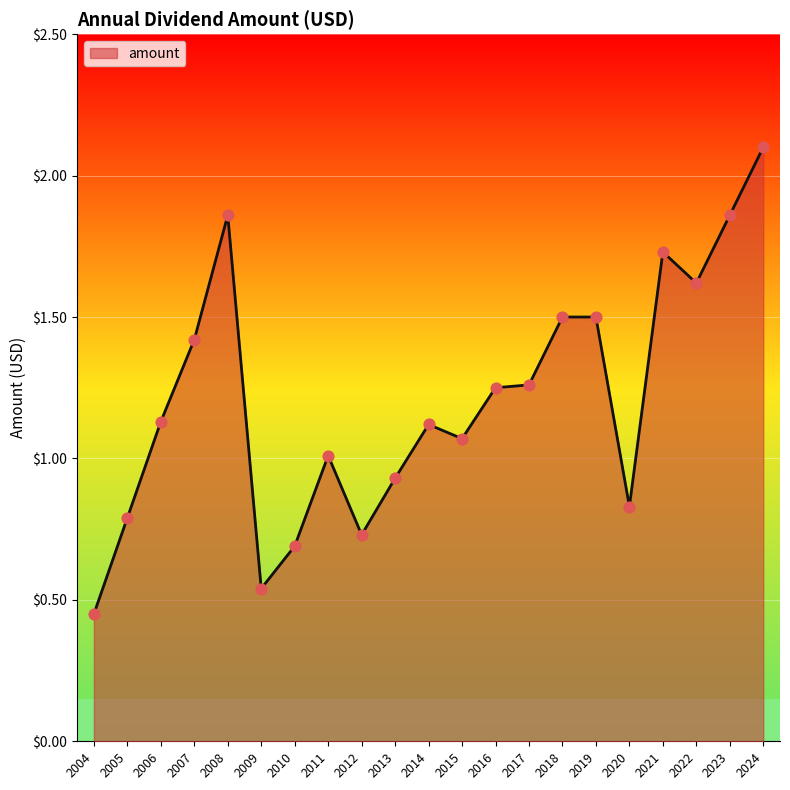

What is the change in value from 2012 to 2019?

+0.8